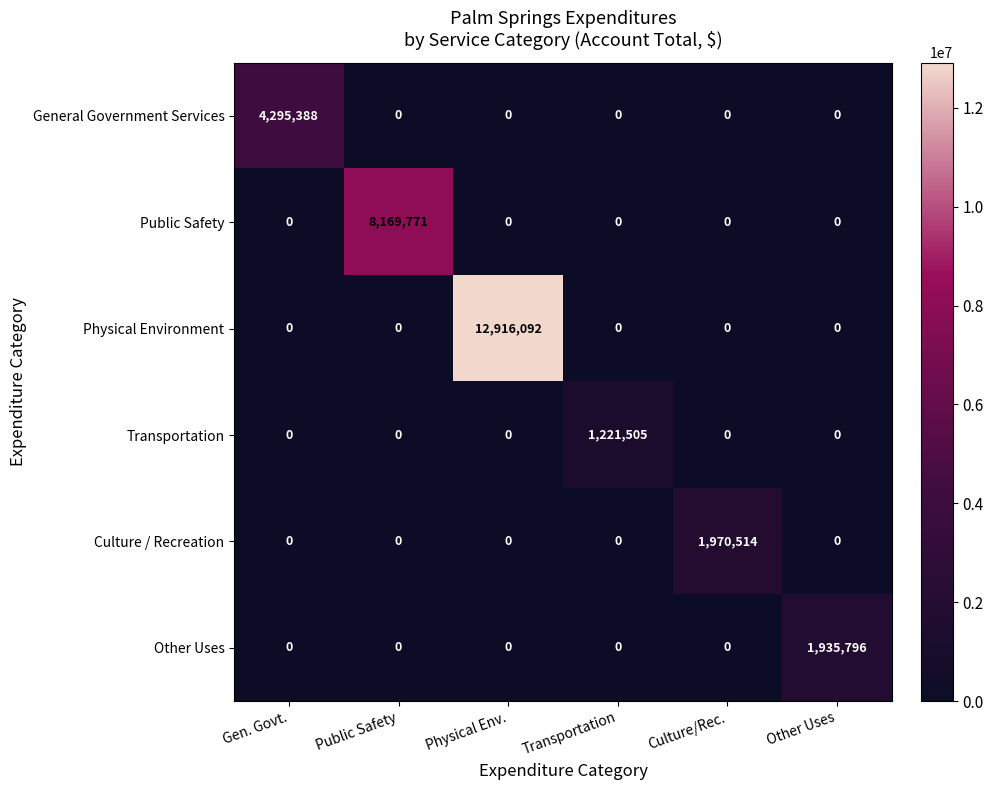

Which series has the widest spread of values?

Physical Environment